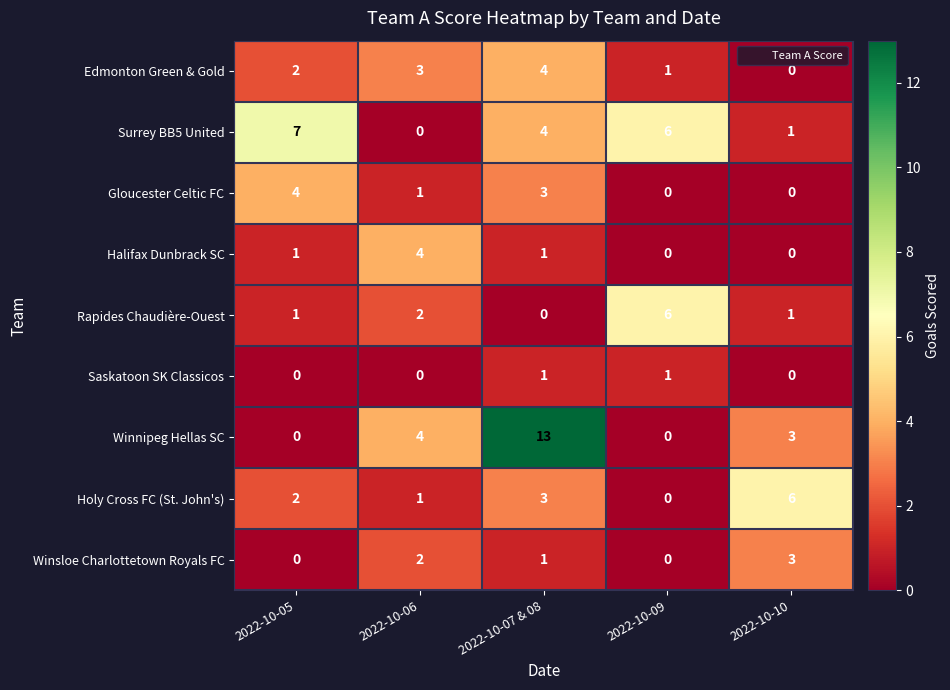

The Halifax Dunbrack SC series shows 0 at 2022-10-09. True or false?

True